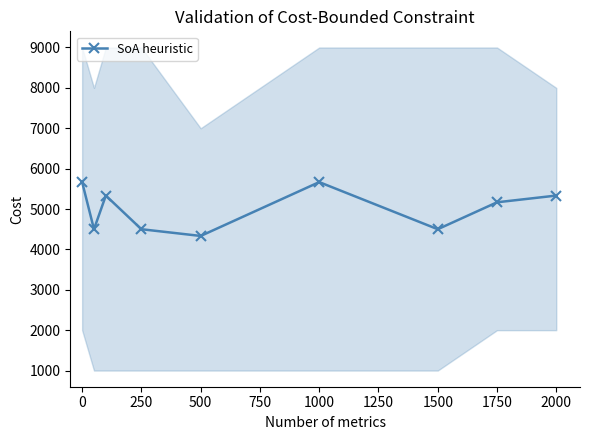

What is the sum of all values?

45000.0